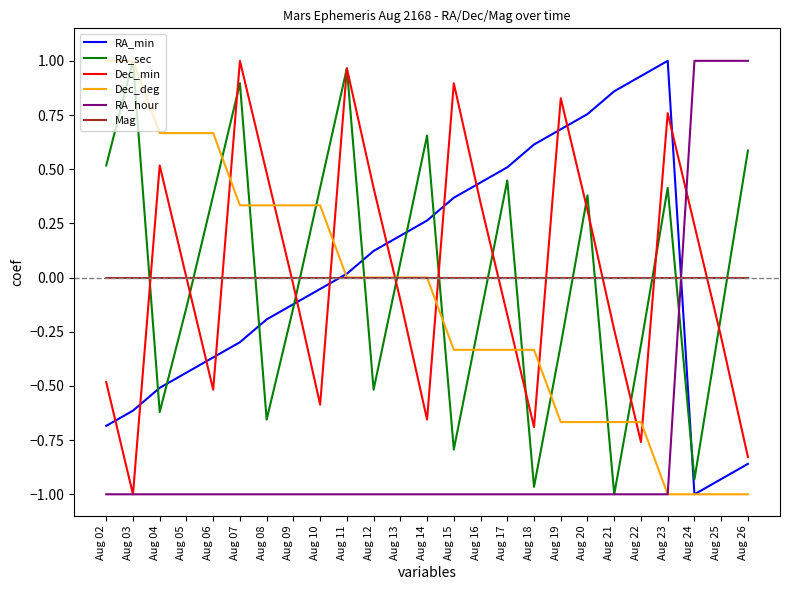

Is the value of Dec_min at Aug 13 greater than the value of RA_min at Aug 23?

No